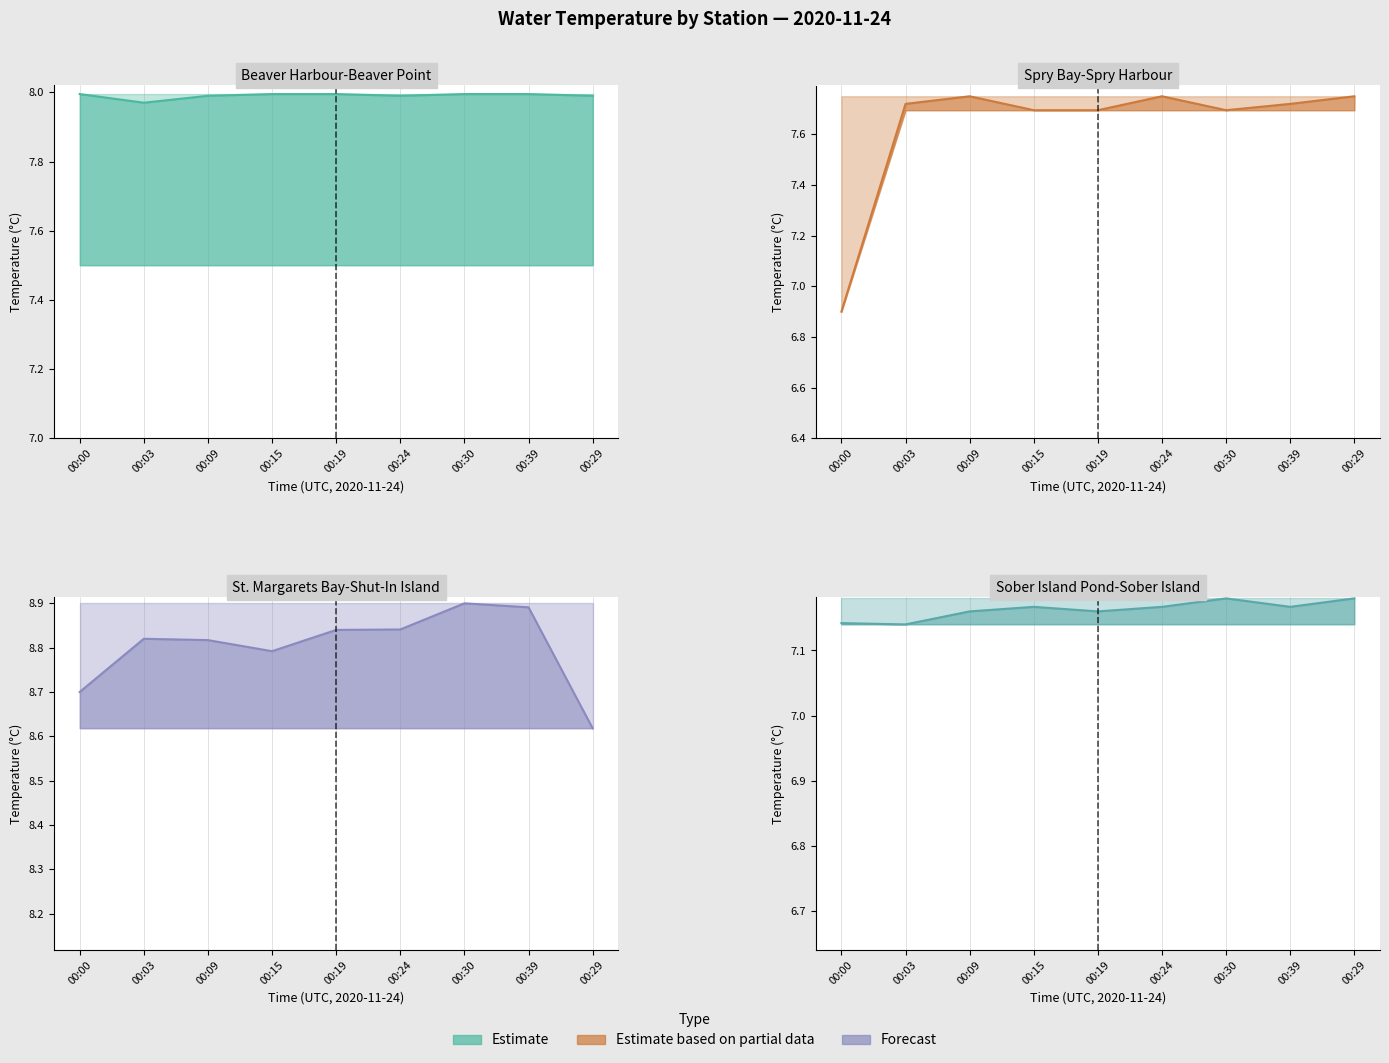

What is the sum of the St. Margarets Bay-Shut-In Island mid values at 00:30 and 00:00?

17.6